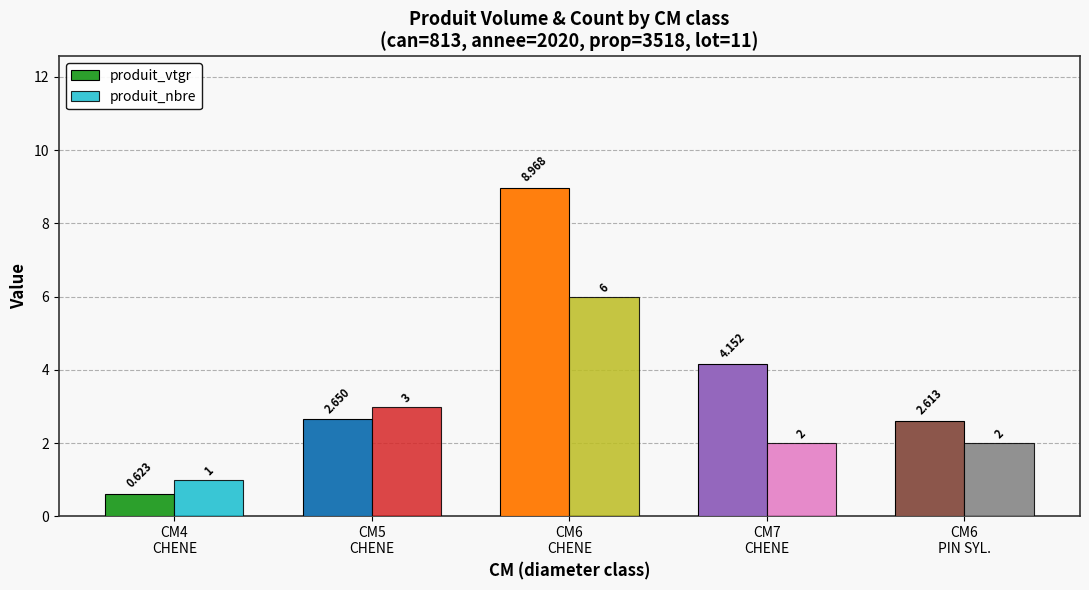

Rank the series by their average value, from highest to lowest.

produit_vtgr, produit_nbre